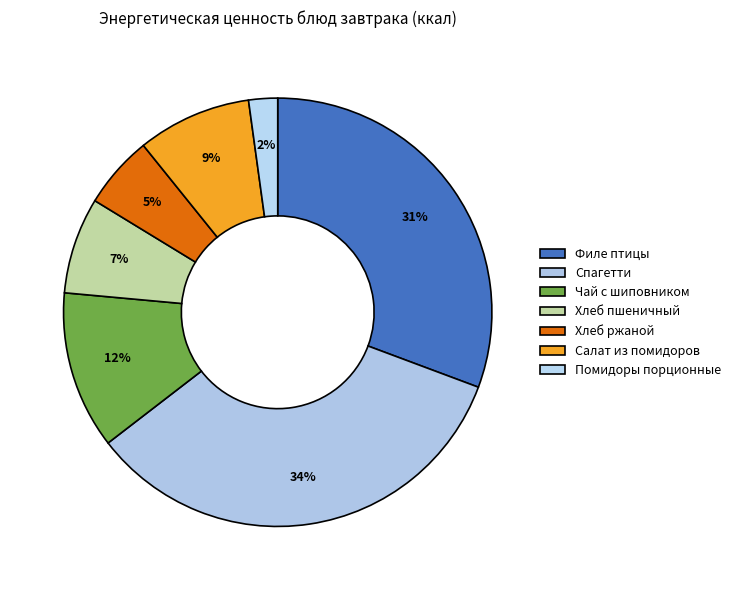

What percentage is NOT represented by Чай с шиповником?

88.1%